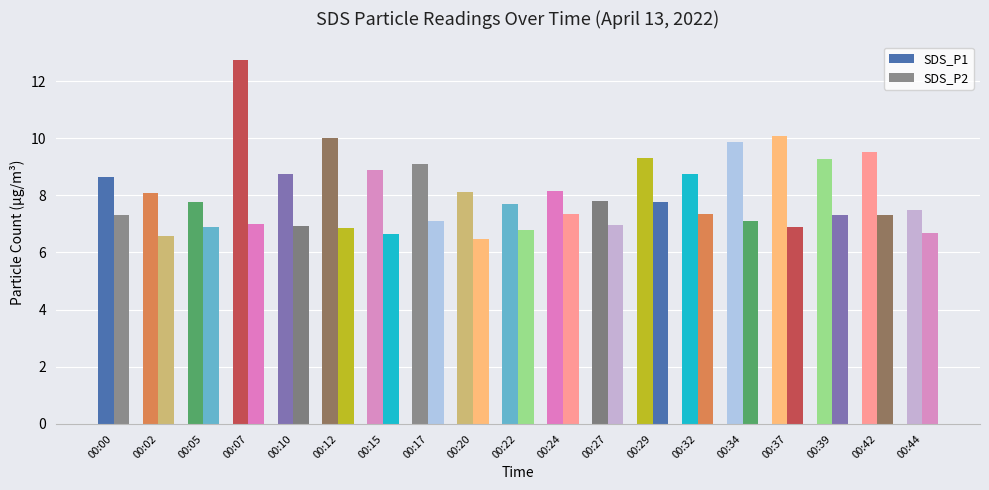

What is the difference between the second highest and second lowest values in the SDS_P2 series?

0.8